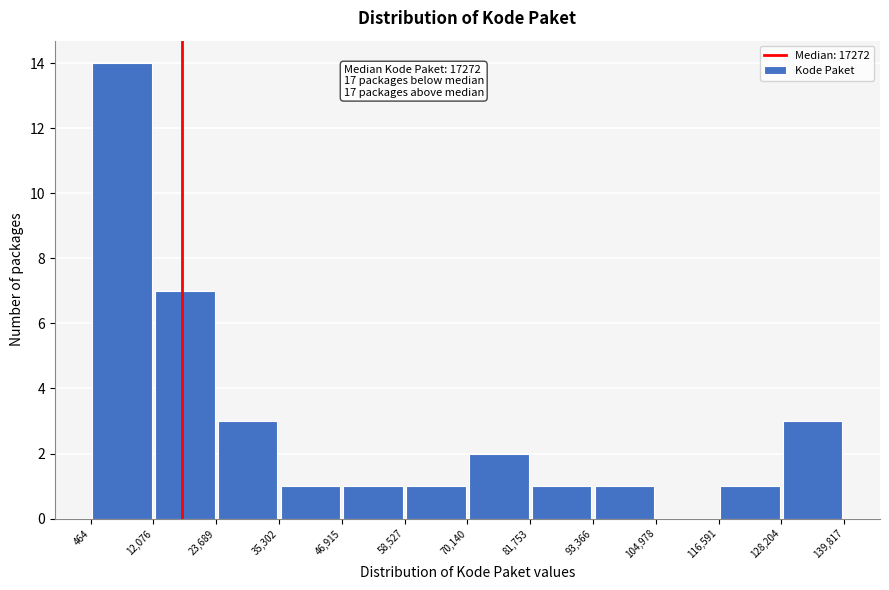

Which range on the x-axis has the tallest bar?

464 to 12,076